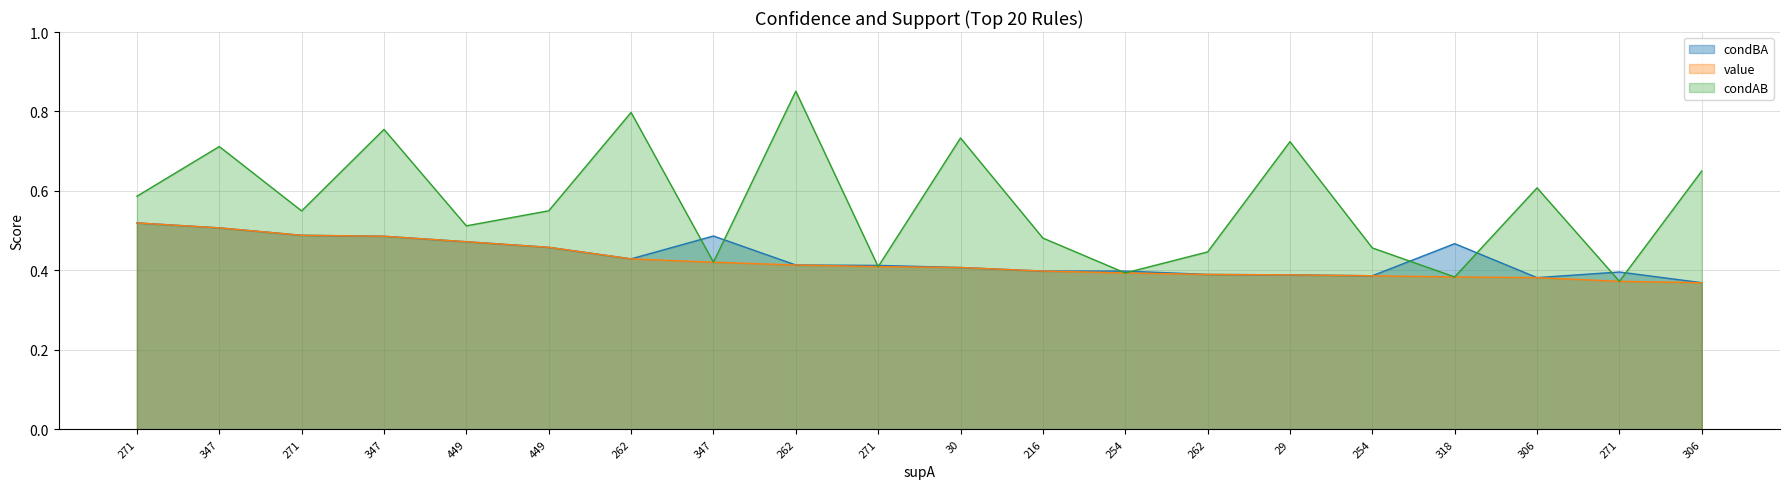

What is the difference between the second highest and second lowest values in the condBA series?

0.1